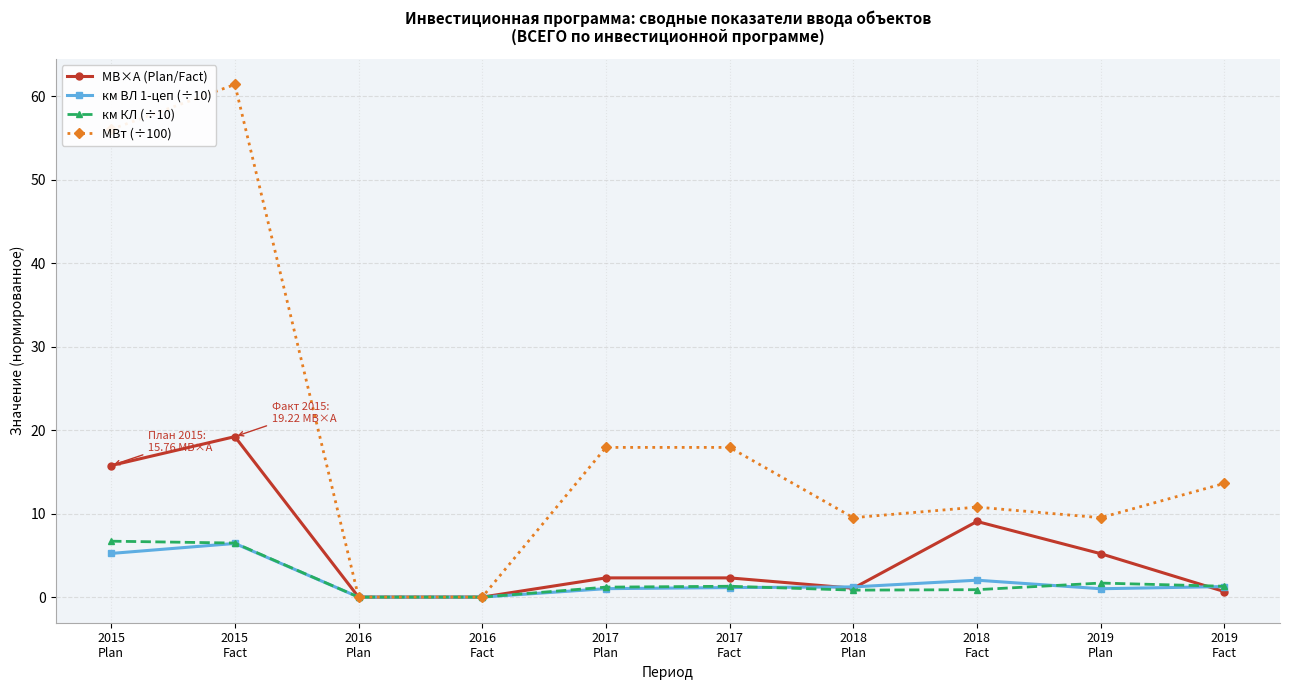

The value of км КЛ (÷10) at 2018
Plan is 0.8. True or false?

True